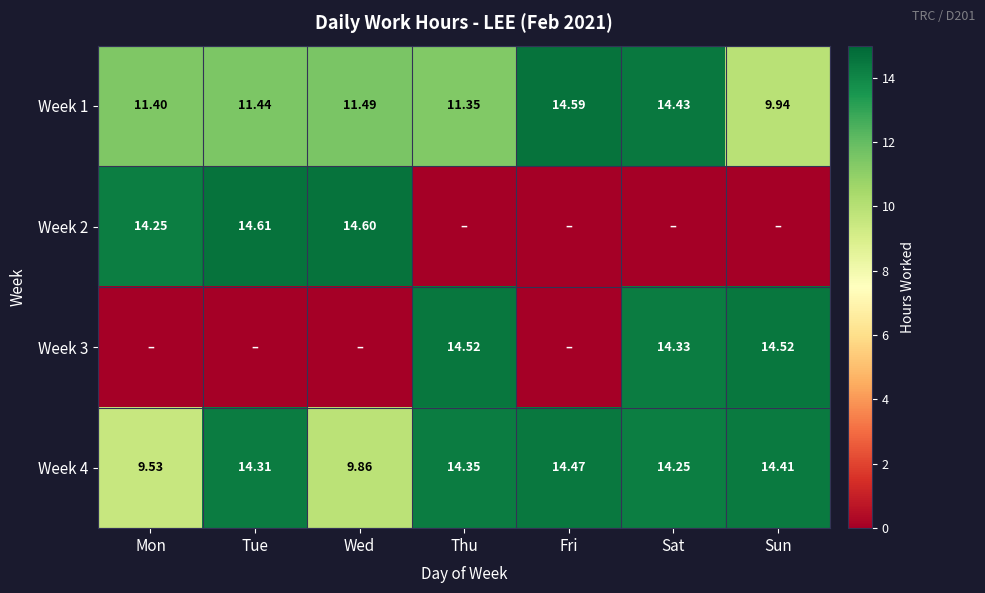

What is the difference between the second highest and minimum values in the Week 1 series?

4.5